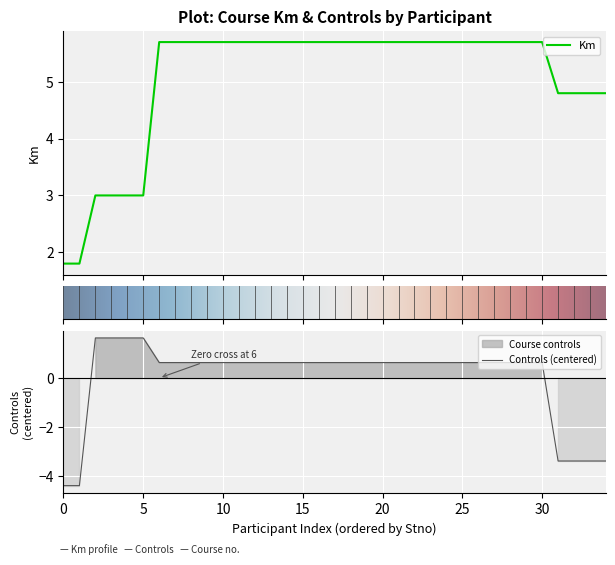

What is the spread (max minus min) of values at 19?

5.1